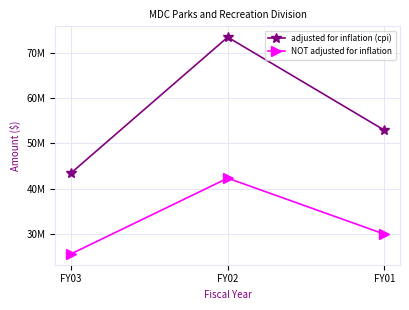

Where is NOT adjusted for inflation nearest to the value 33945175?

FY01